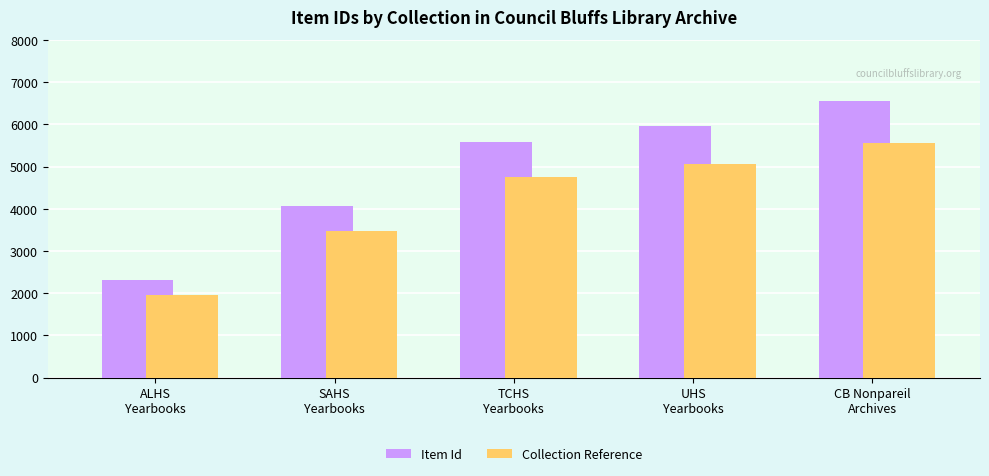

At which label is Item Id closest to 4424?

SAHS
Yearbooks